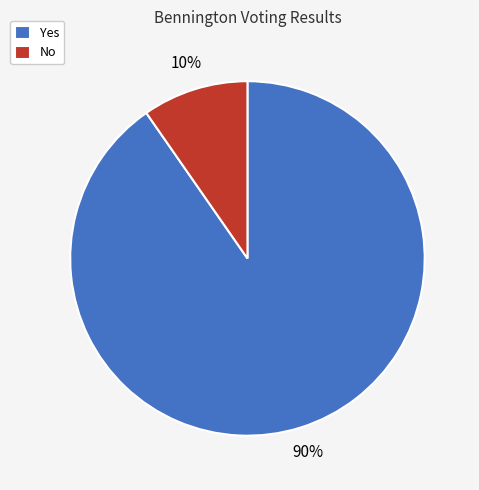

The No slice represents 19% of the pie. True or false?

False